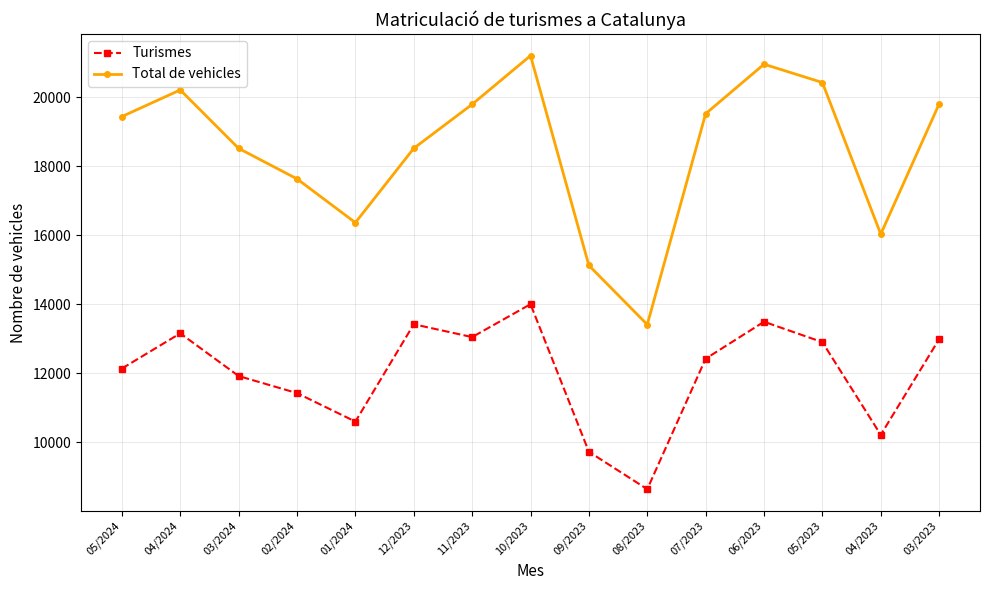

In Total de vehicles, how many points are lower than both neighbors (excluding endpoints)?

3